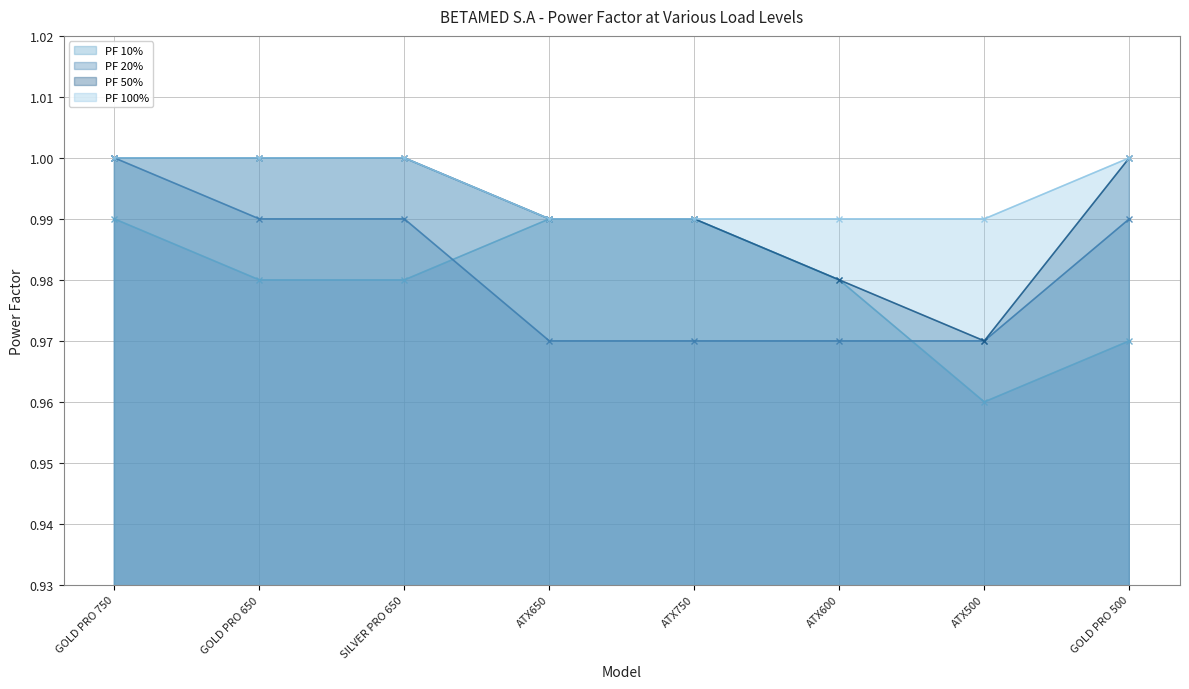

Rank the categories by PF 50% value from highest to lowest.

GOLD PRO 750, GOLD PRO 650, SILVER PRO 650, GOLD PRO 500, ATX650, ATX750, ATX600, ATX500